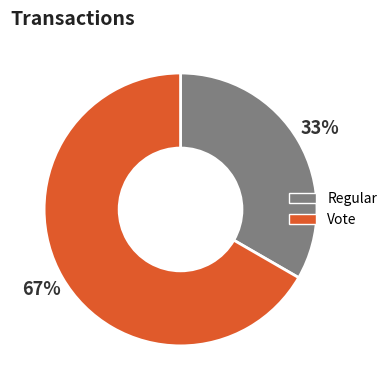

Do Regular and Vote together represent more than half of the pie?

Yes